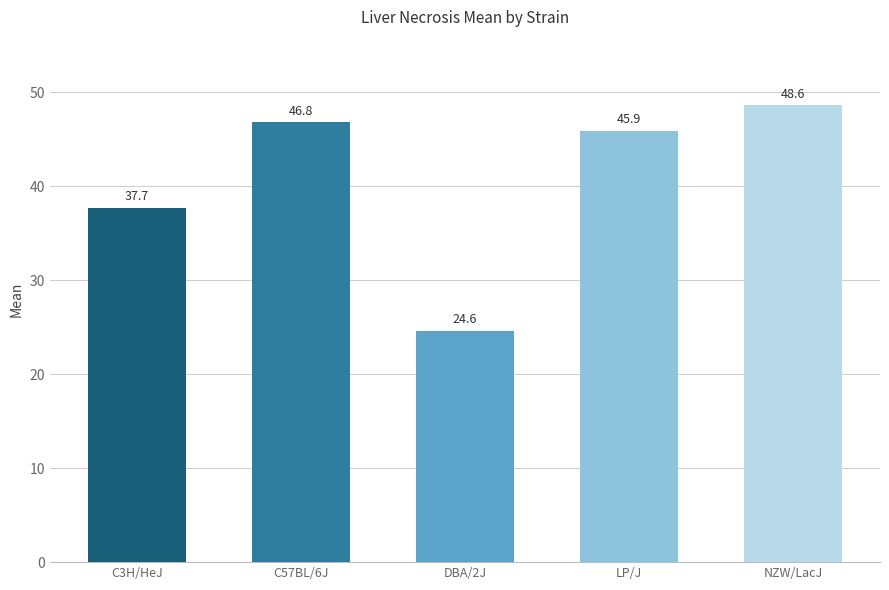

Which category has the highest value across all series?

NZW/LacJ